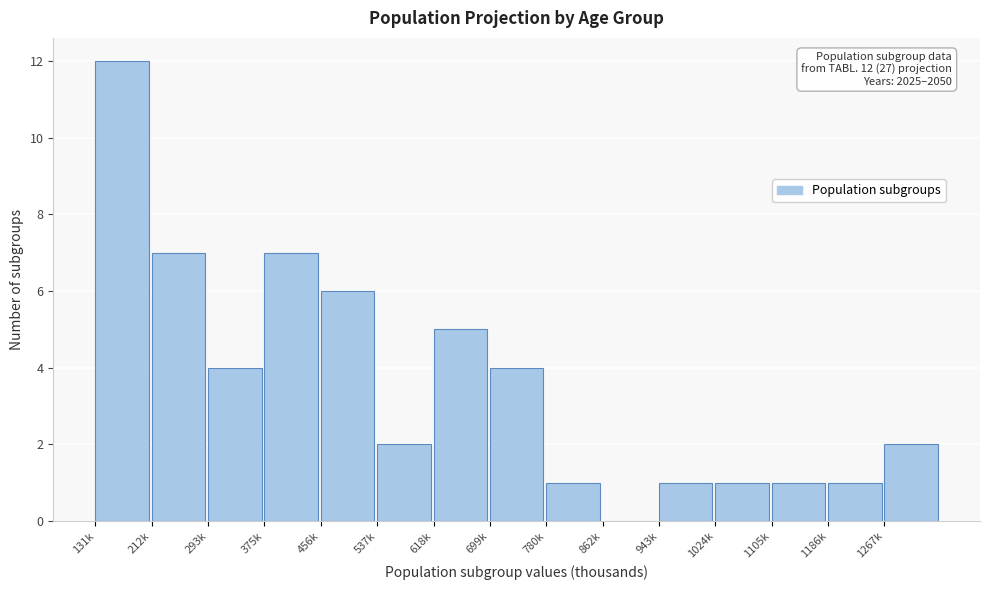

Reading left to right, extract all data points from this chart.

131k=12	212k=7	293k=4	375k=7	456k=6	537k=2	618k=5	699k=4	780k=1	862k=0	943k=1	1024k=1	1105k=1	1186k=1	1267k=2